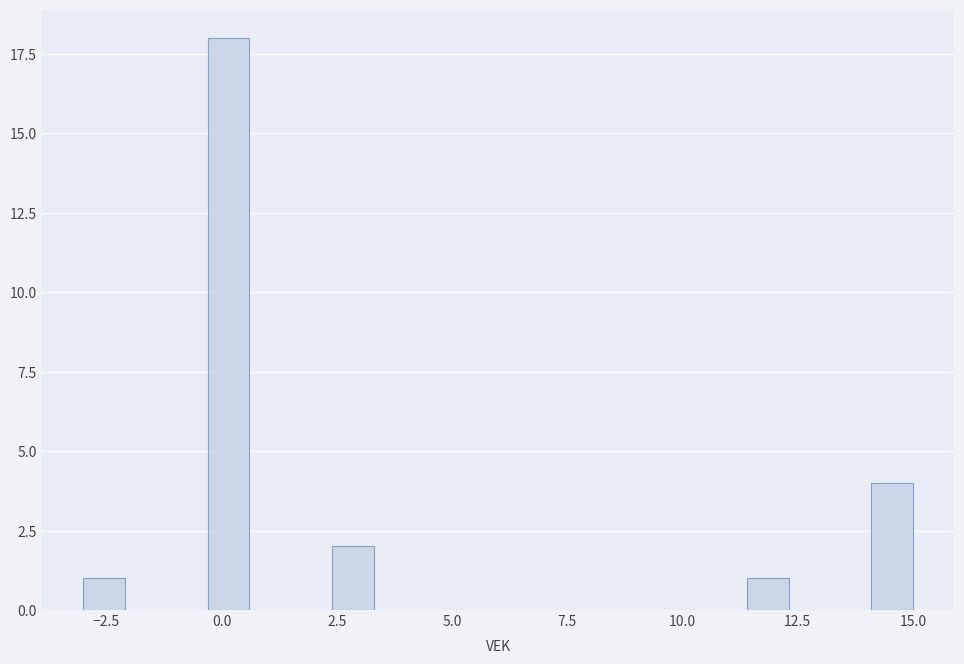

Around what value on the x-axis is the tallest bar? Give the approximate position of its centre, as read against the axis.

0.0